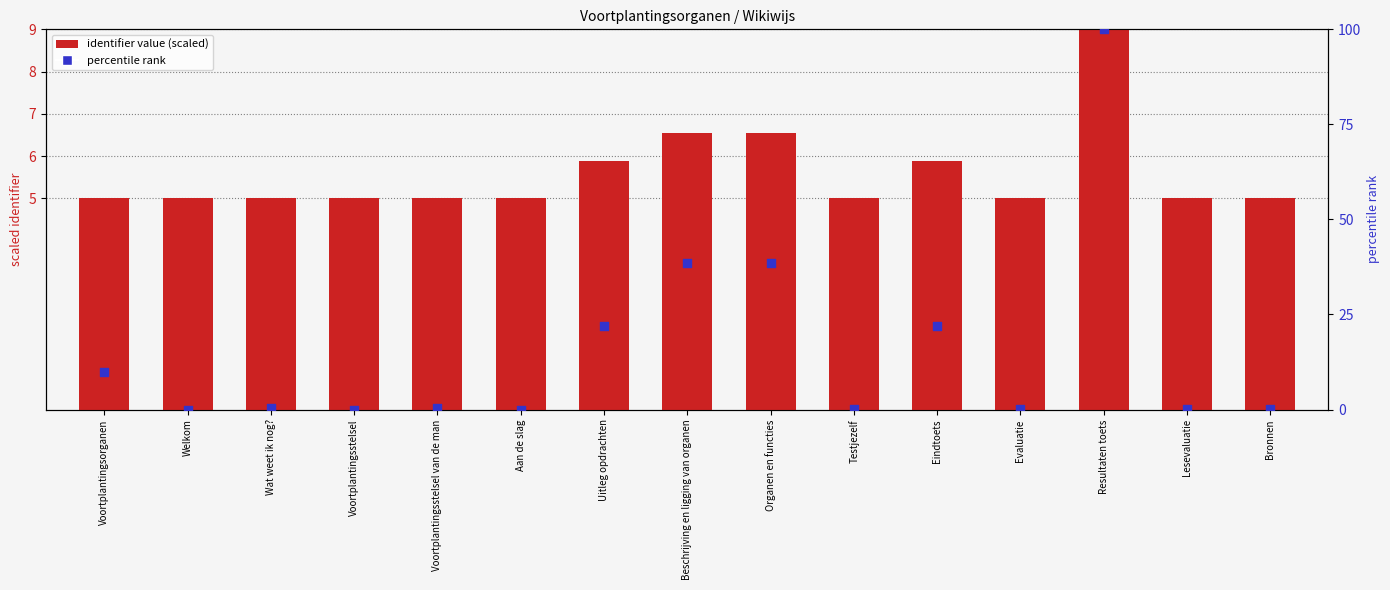

What are all the series names shown in the legend?

identifier value (scaled), percentile rank